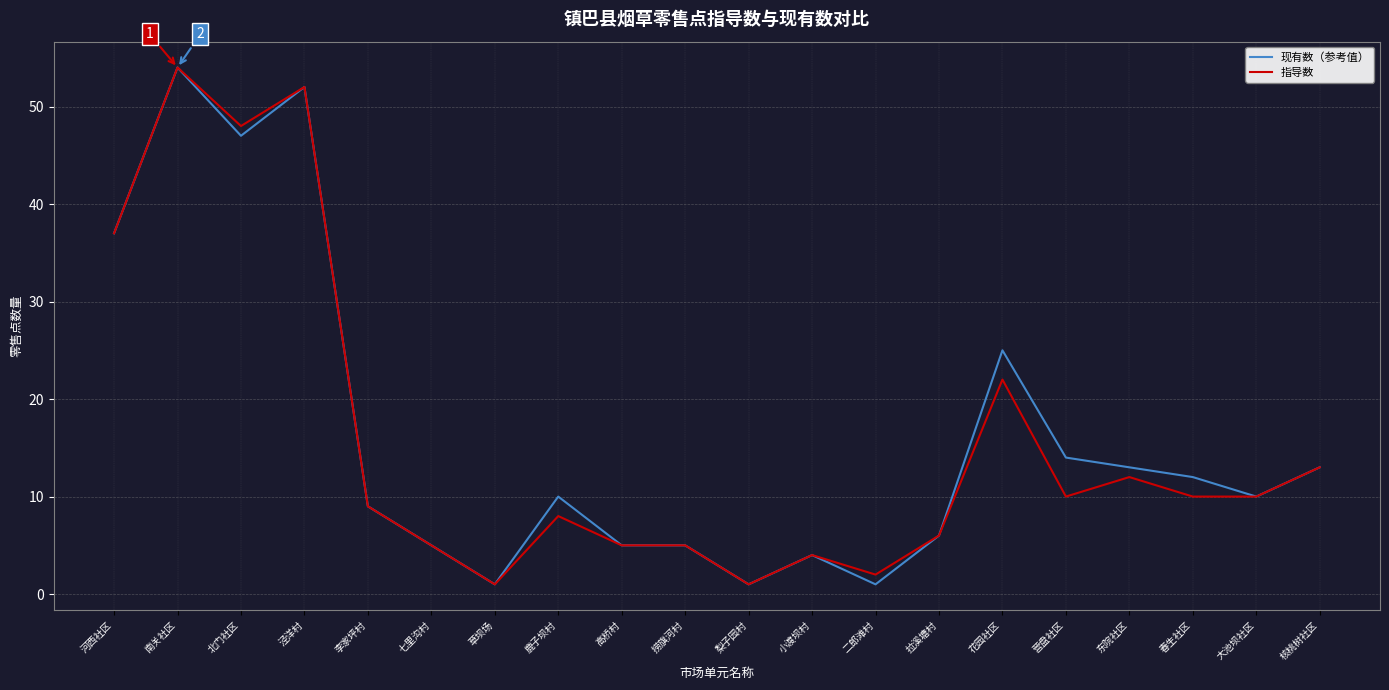

What position from the right is 高桥村?

12